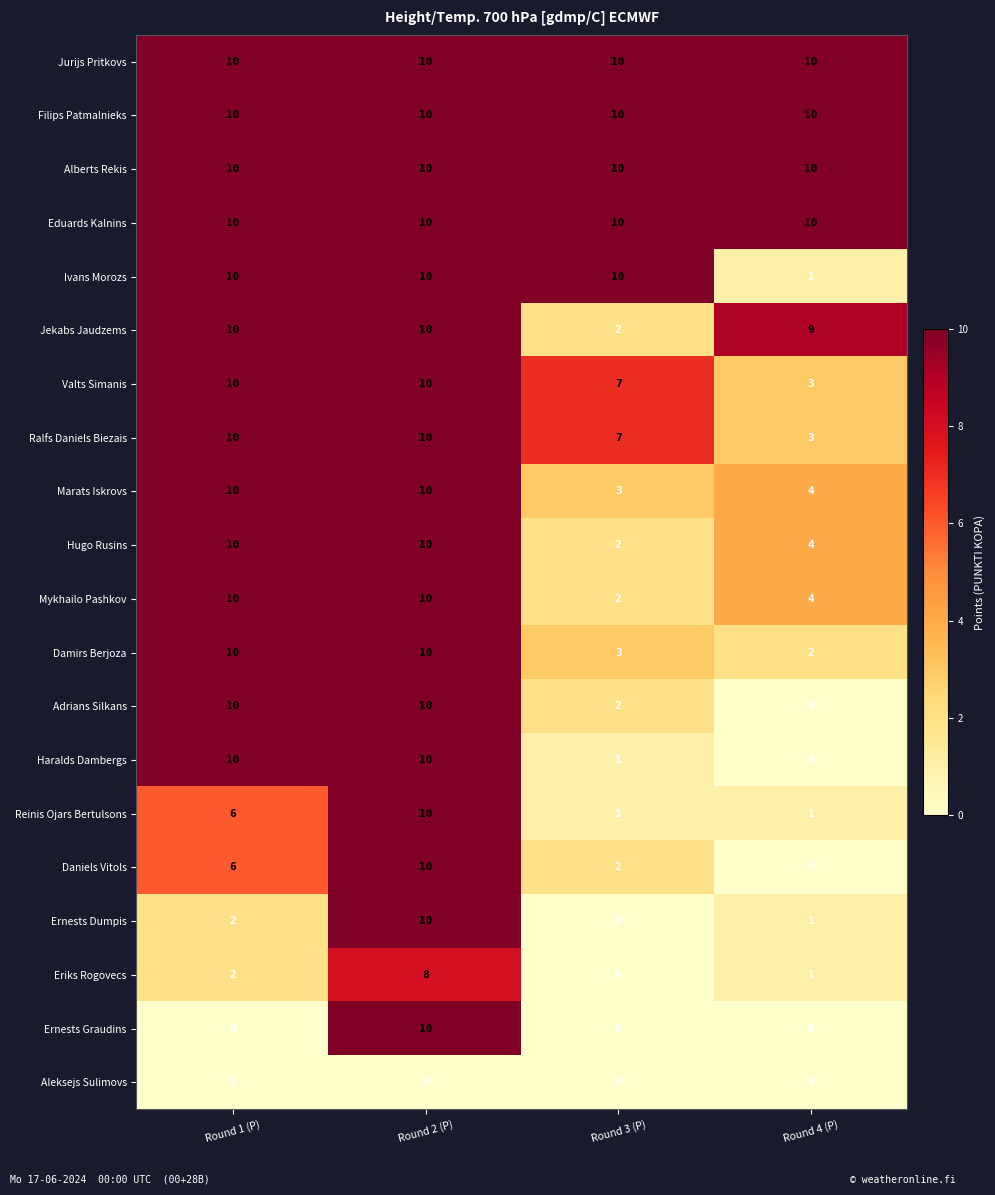

List the labels in order of Daniels Vitols value, largest first.

Round 2 (P), Round 1 (P), Round 3 (P), Round 4 (P)